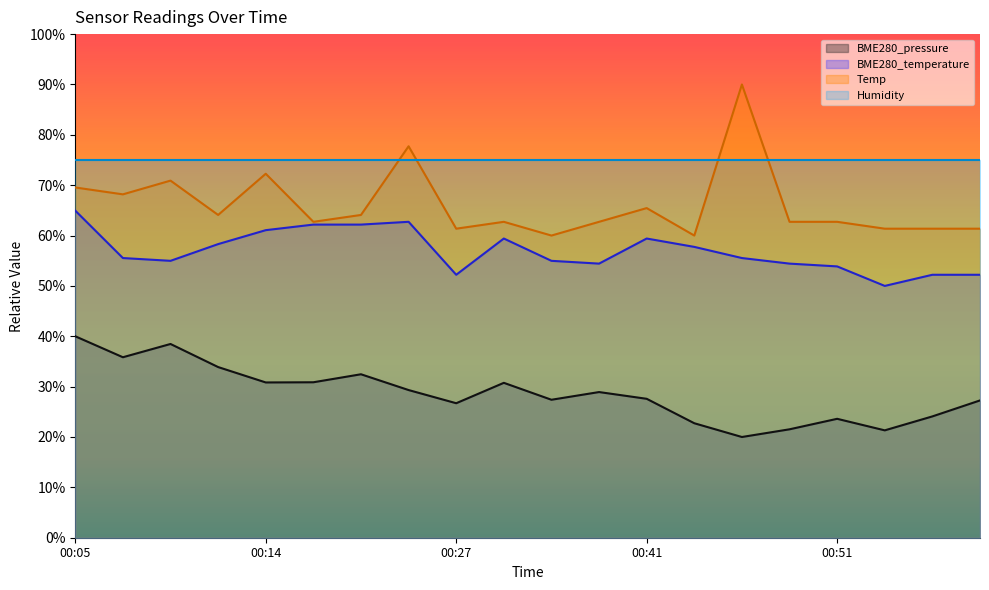

Which has a higher value, 00:56 or 00:06?

00:06